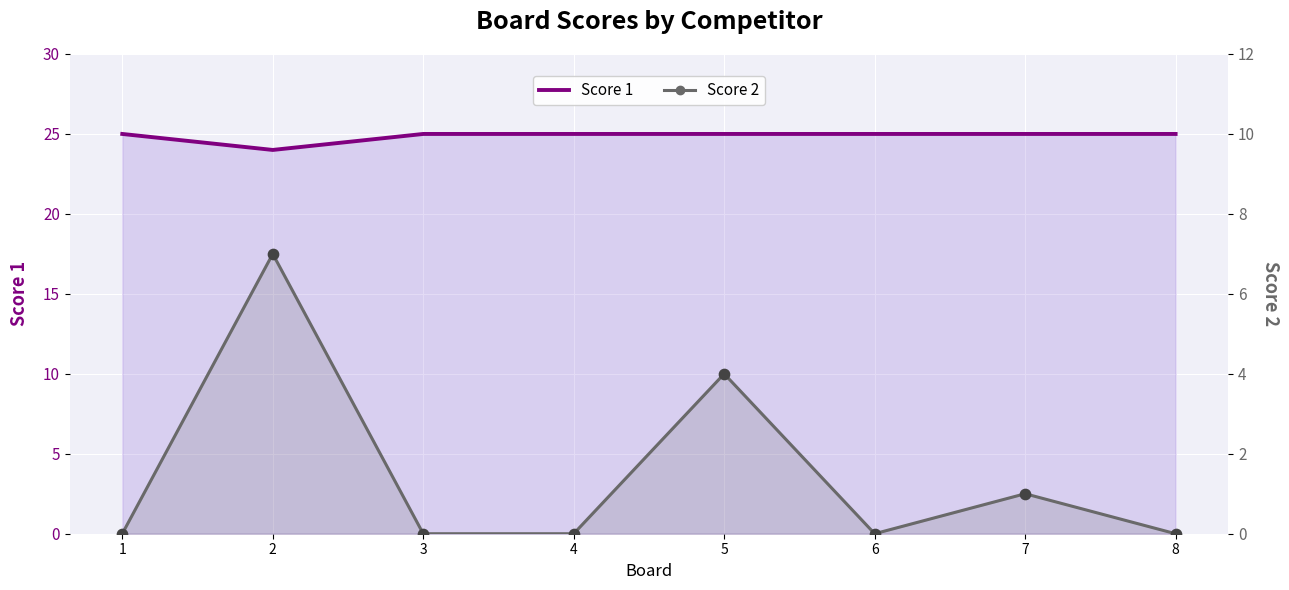

What is the total value across all series at 1?

25